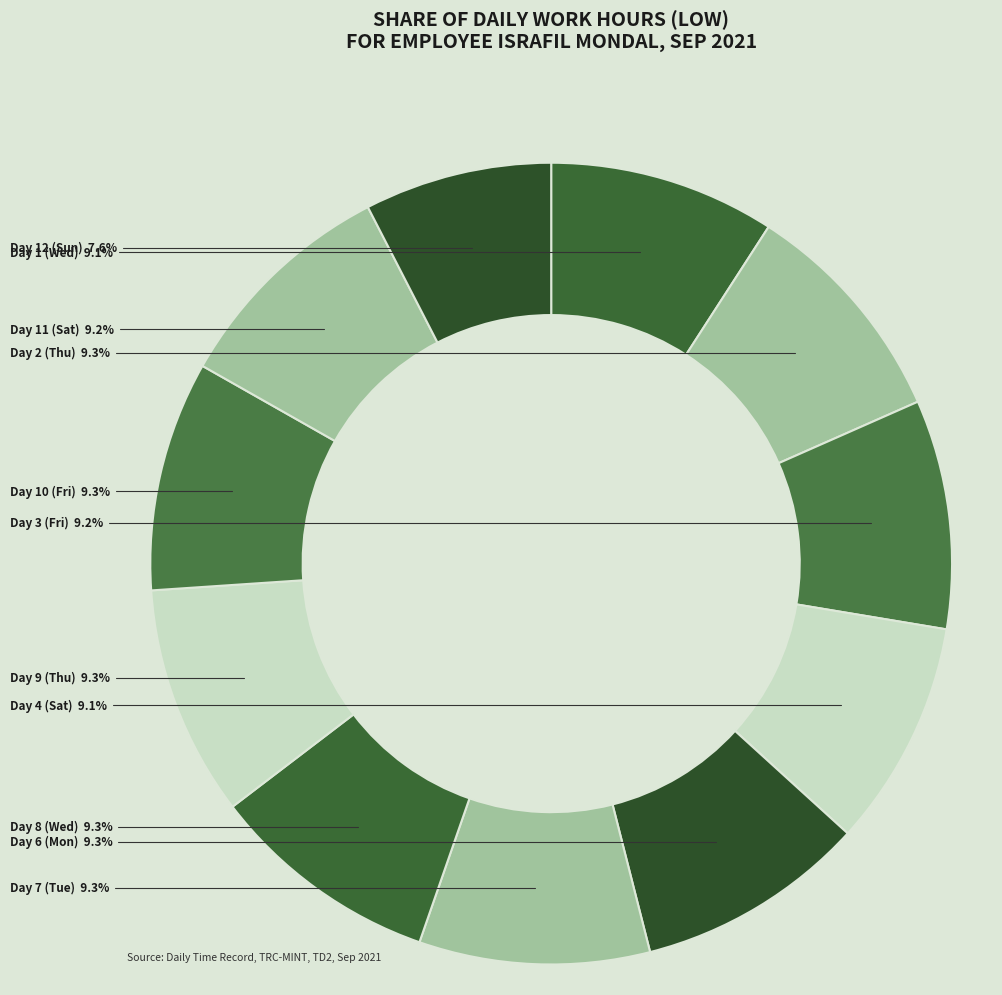

Approximately how many times larger is the value at Day 10 (Fri) compared to Day 4 (Sat)?

1.0